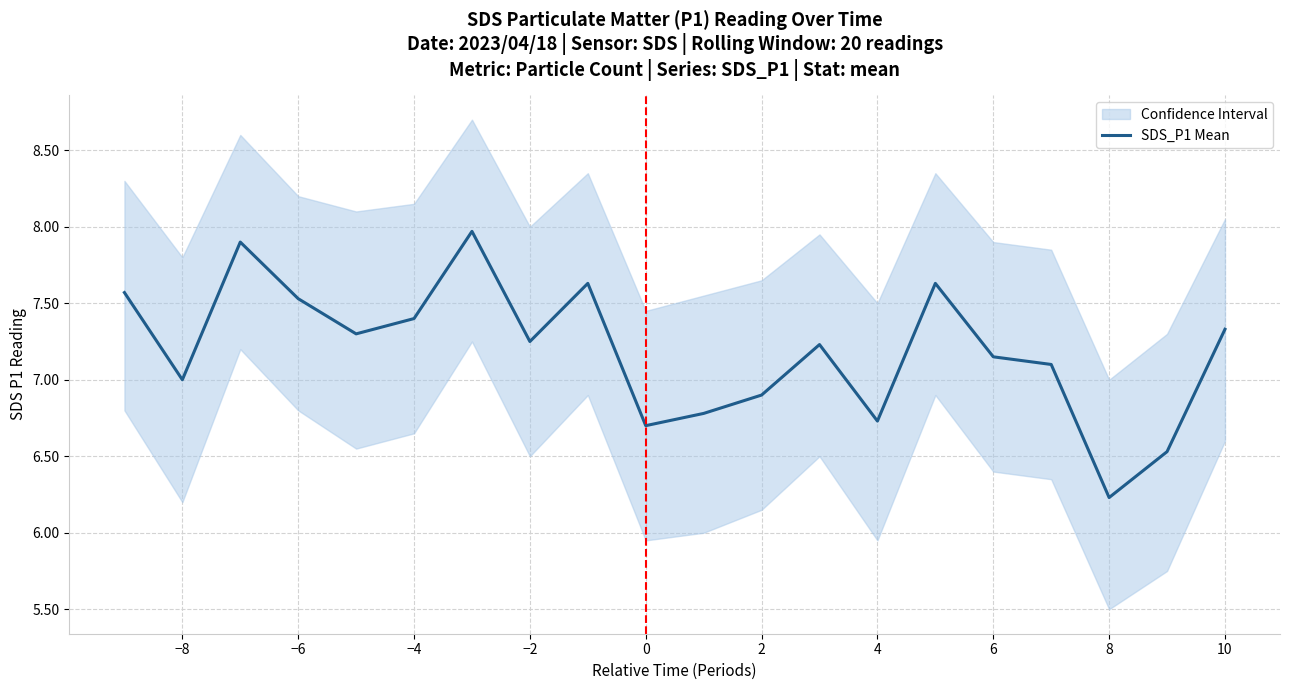

The SDS_P1 Mean series shows 7.4 at −4. True or false?

True